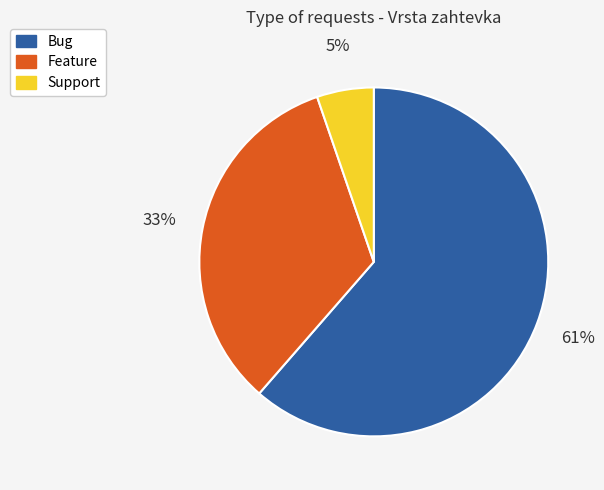

To the nearest percent, what is the average slice percentage?

33%